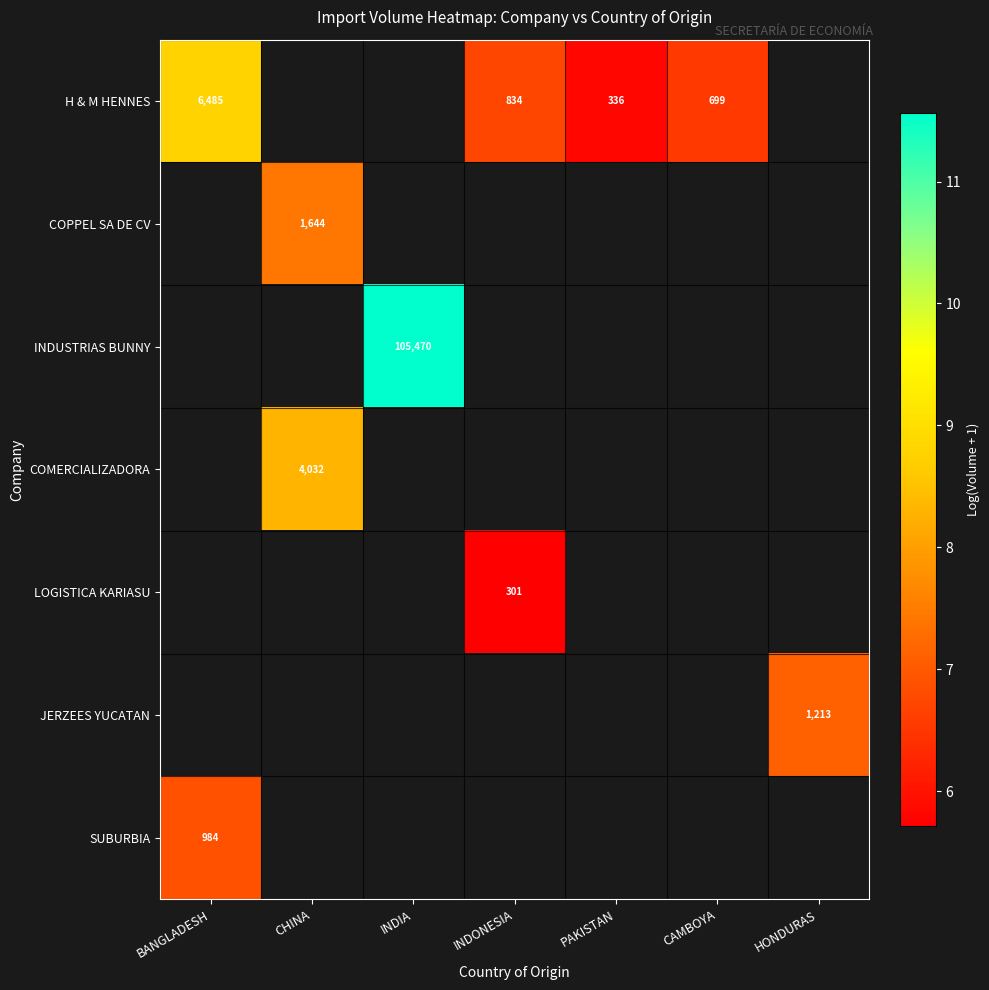

How many values in SUBURBIA are above zero?

1